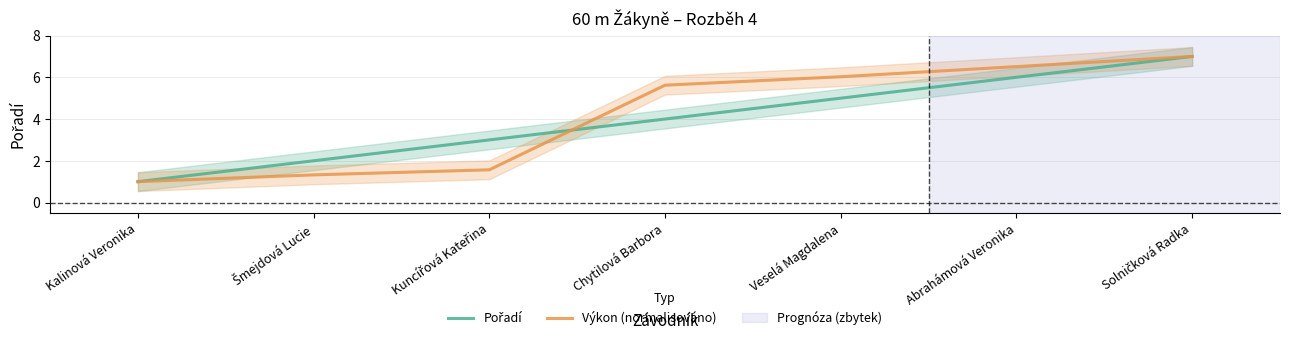

Rank the categories by Pořadí value from lowest to highest.

Kalinová Veronika, Šmejdová Lucie, Kuncířová Kateřina, Chytilová Barbora, Veselá Magdalena, Abrahámová Veronika, Solničková Radka